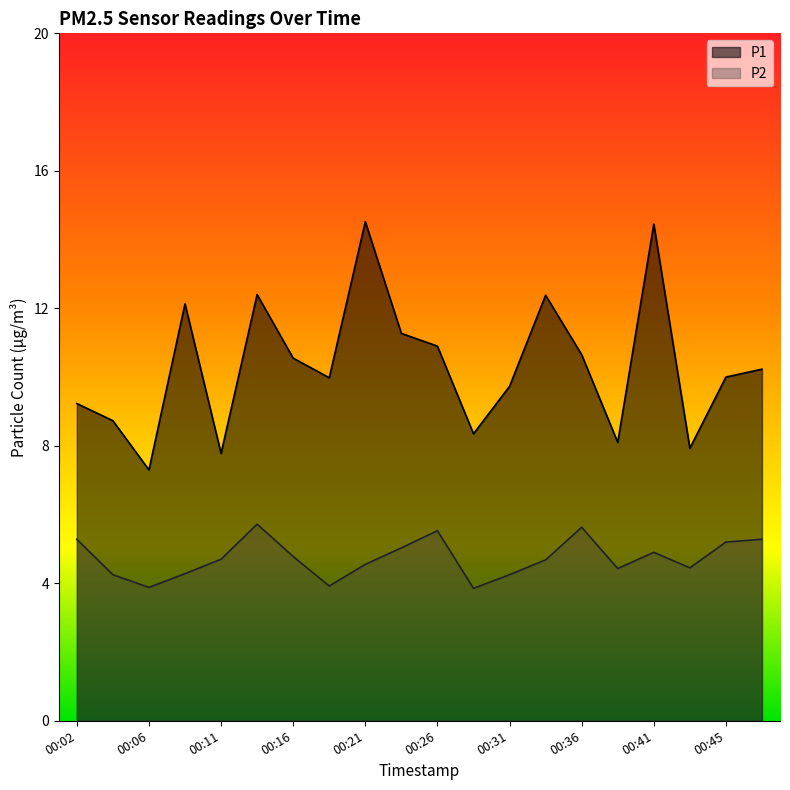

True or false: P1 and P2 cross at least once.

False